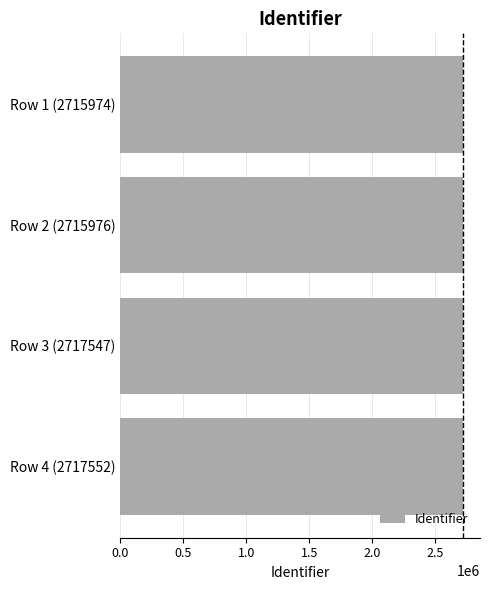

What is the average value?

2716762